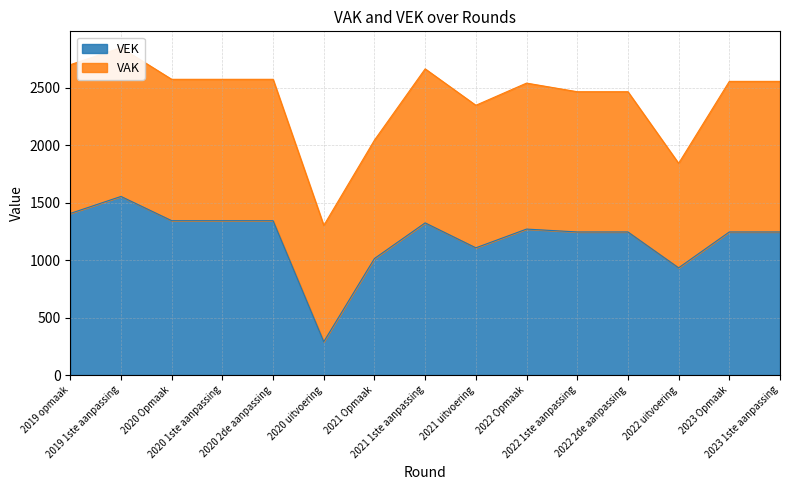

Is it true that the value at 2022 Opmaak is 1270?

True